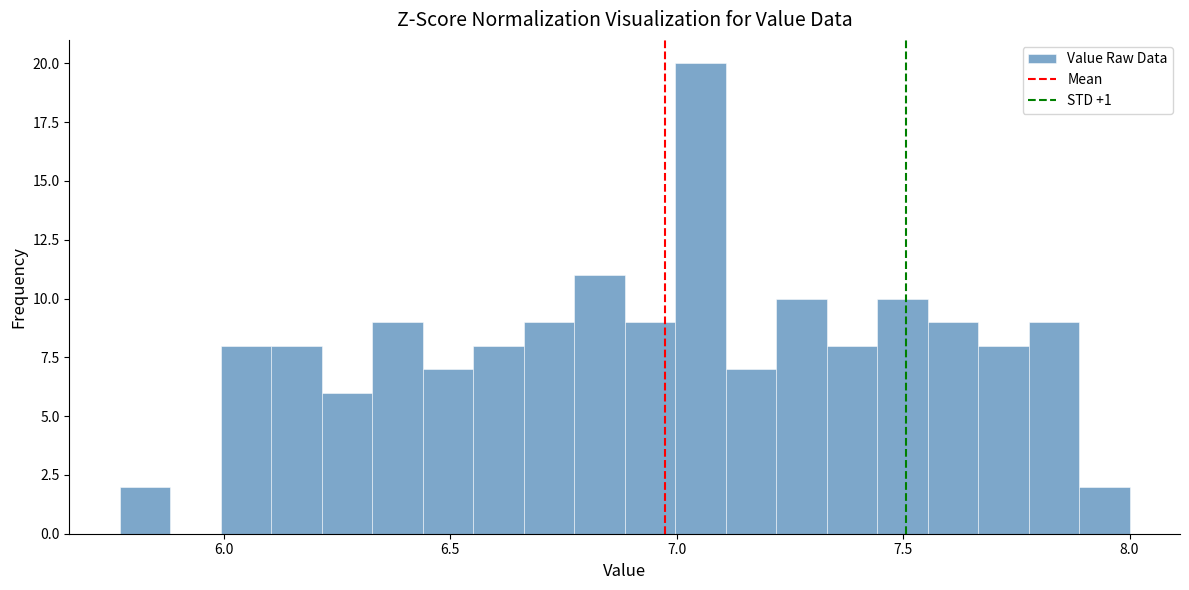

Around what value on the x-axis is the tallest bar? Give the approximate position of its centre, as read against the axis.

7.05